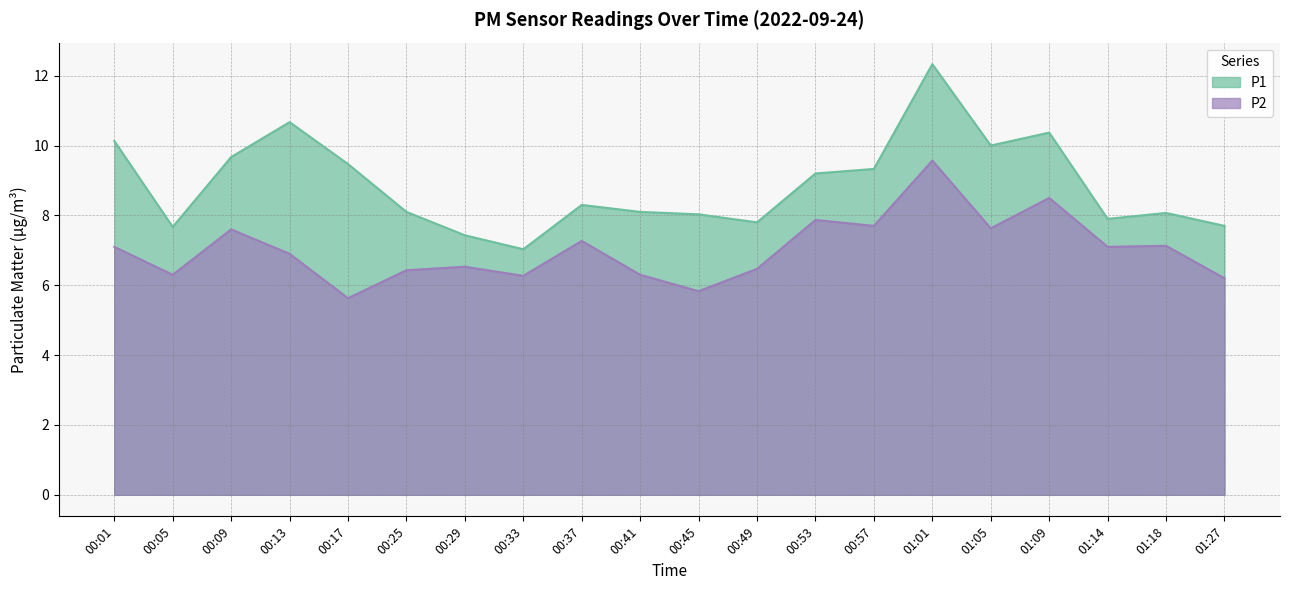

What is the minimum value for P2?

5.6